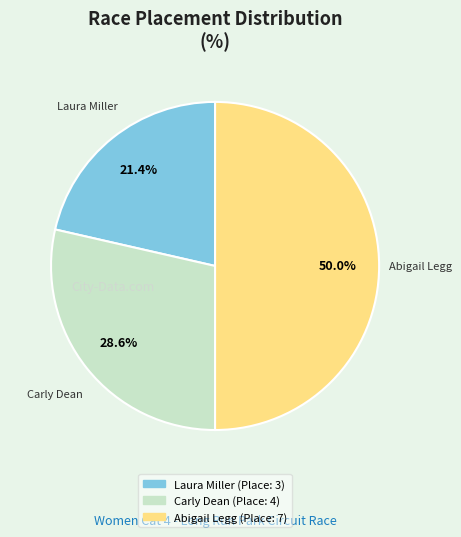

To the nearest percent, what is the average slice percentage?

33%